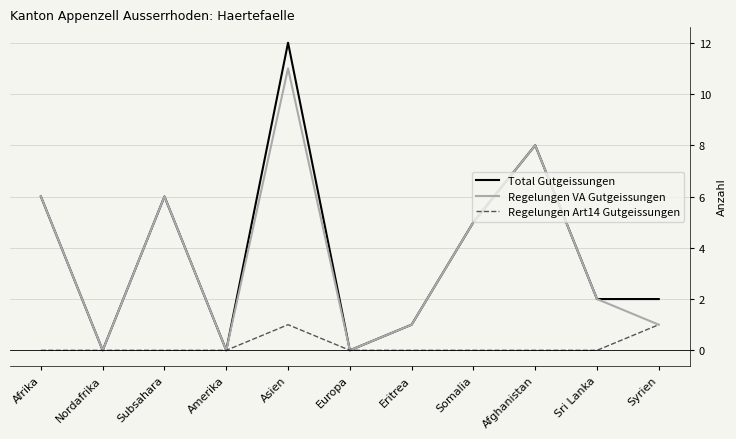

What are all the series names shown in the legend?

Total Gutgeissungen, Regelungen VA Gutgeissungen, Regelungen Art14 Gutgeissungen